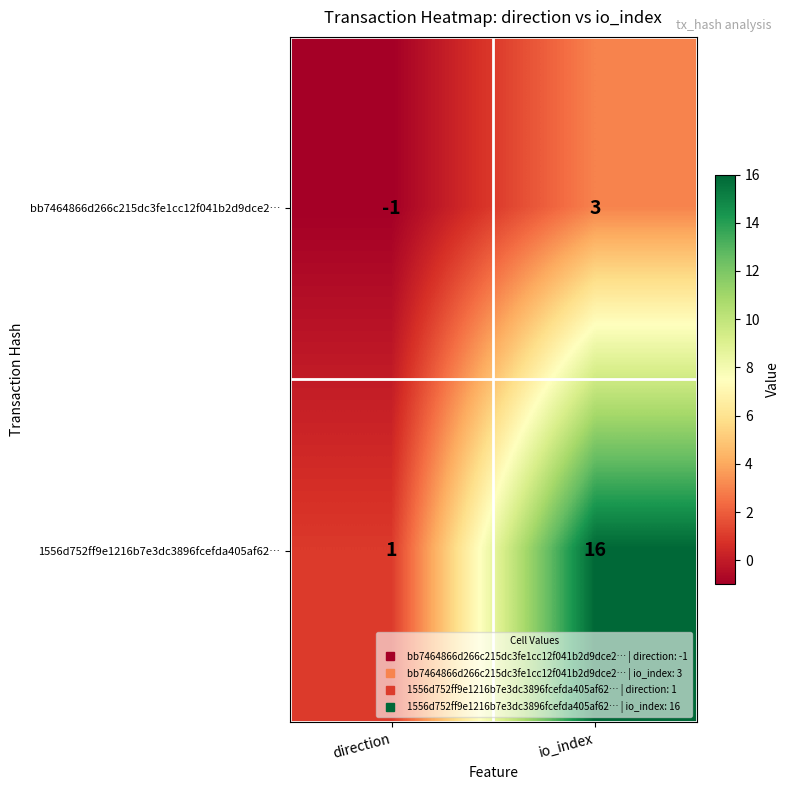

Rank the series by their average value, from highest to lowest.

1556d752ff9e1216b7e3dc3896fcefda405af62…, bb7464866d266c215dc3fe1cc12f041b2d9dce2…